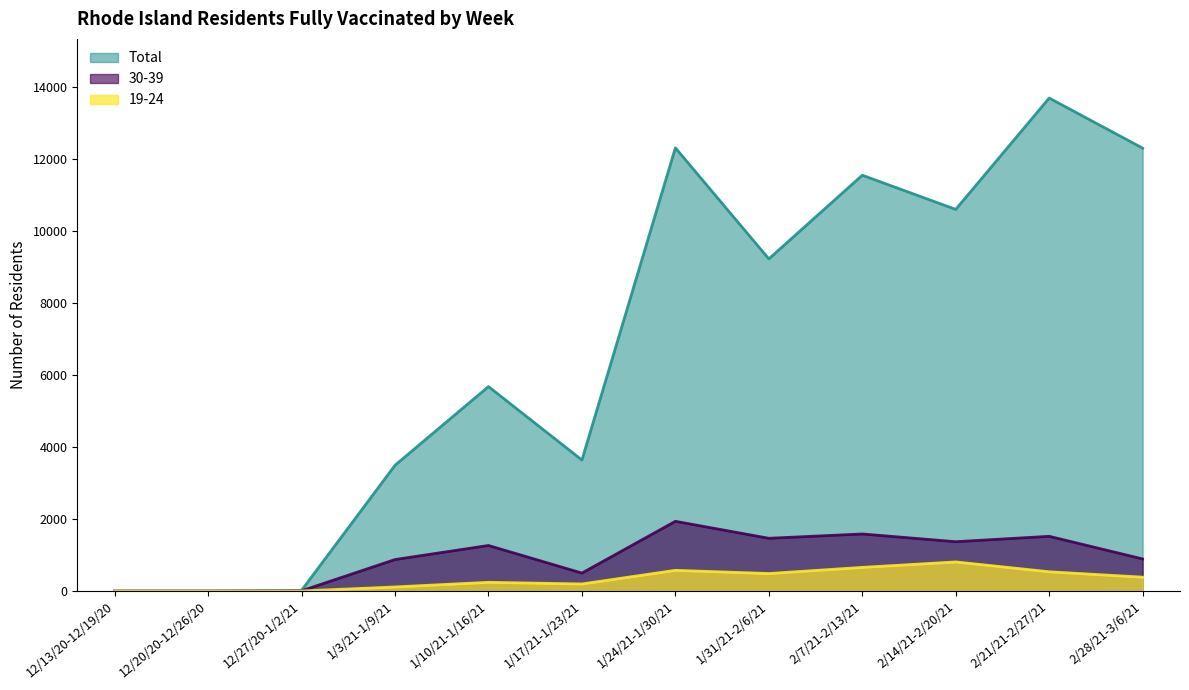

What is the sum of all Total values?

82575